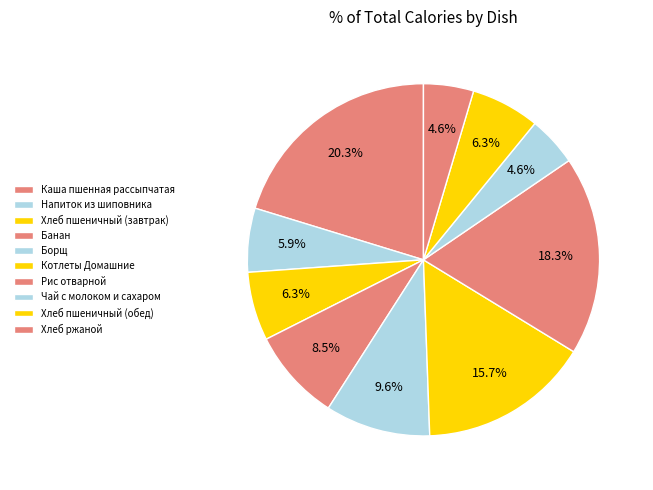

What is the largest slice in the pie chart?

Каша пшенная рассыпчатая